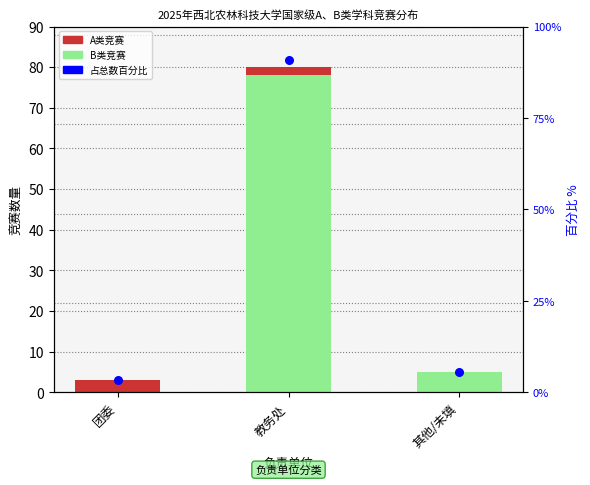

At which category is the sum across all series the highest?

教务处